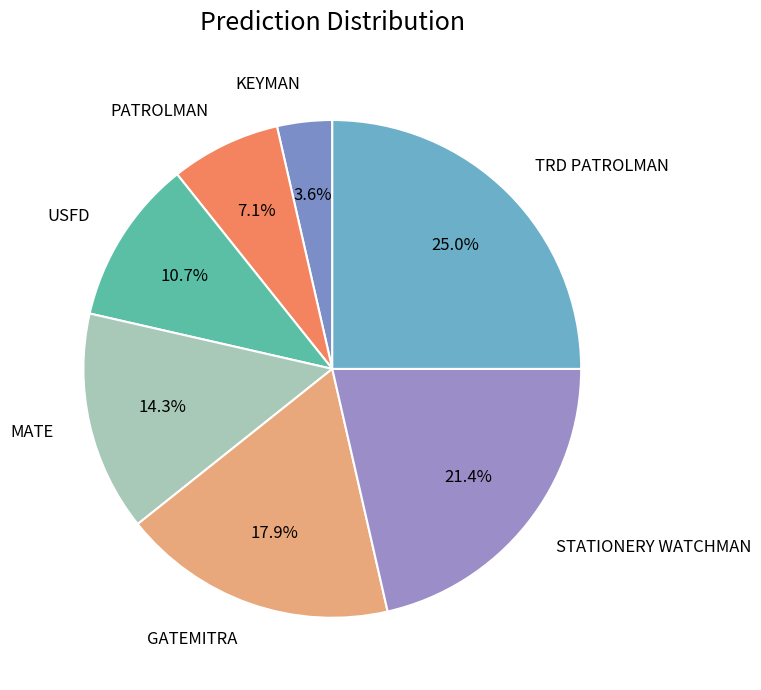

Rank the categories by value from lowest to highest.

KEYMAN, PATROLMAN, USFD, MATE, GATEMITRA, STATIONERY WATCHMAN, TRD PATROLMAN